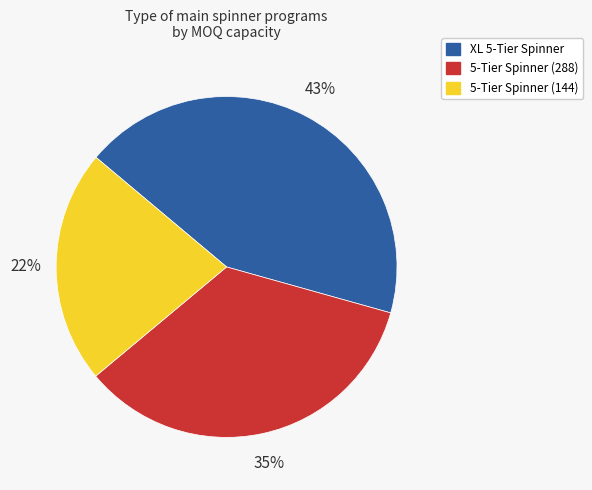

Between XL 5-Tier Spinner and 5-Tier Spinner (288), which is larger?

XL 5-Tier Spinner